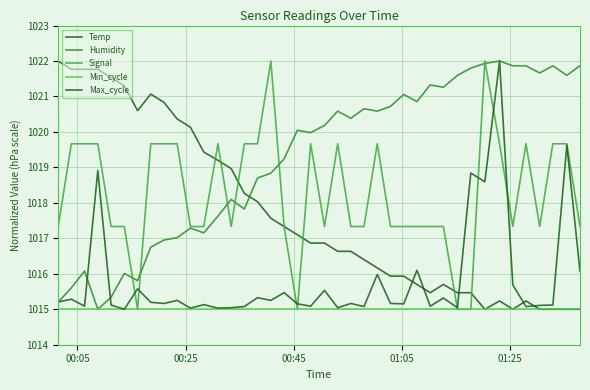

What is the minimum value shown in the chart?

1015.0